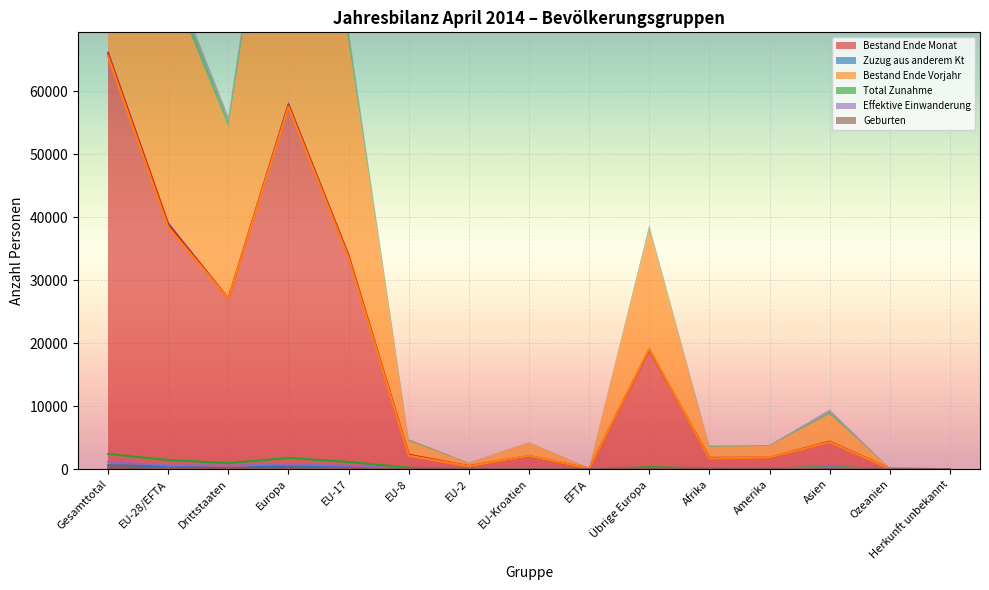

The Zuzug aus anderem Kt series shows 5 at Amerika. True or false?

False